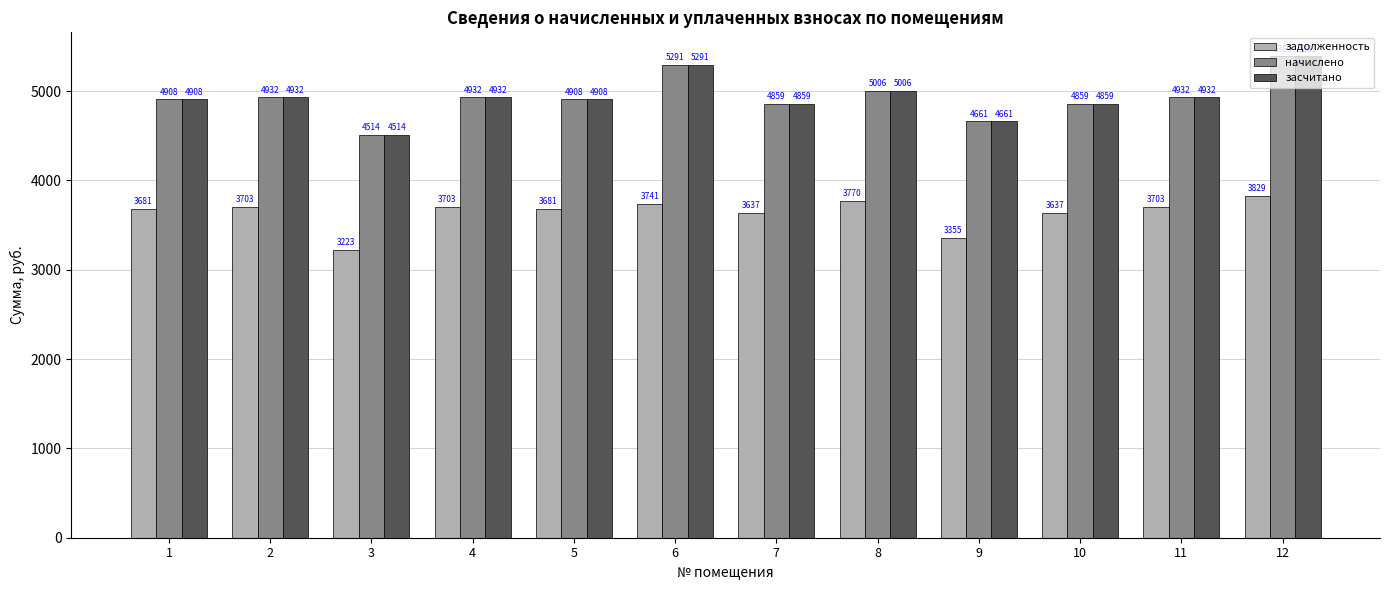

What is the difference between the maximum and minimum values in the начислено series?

875.6